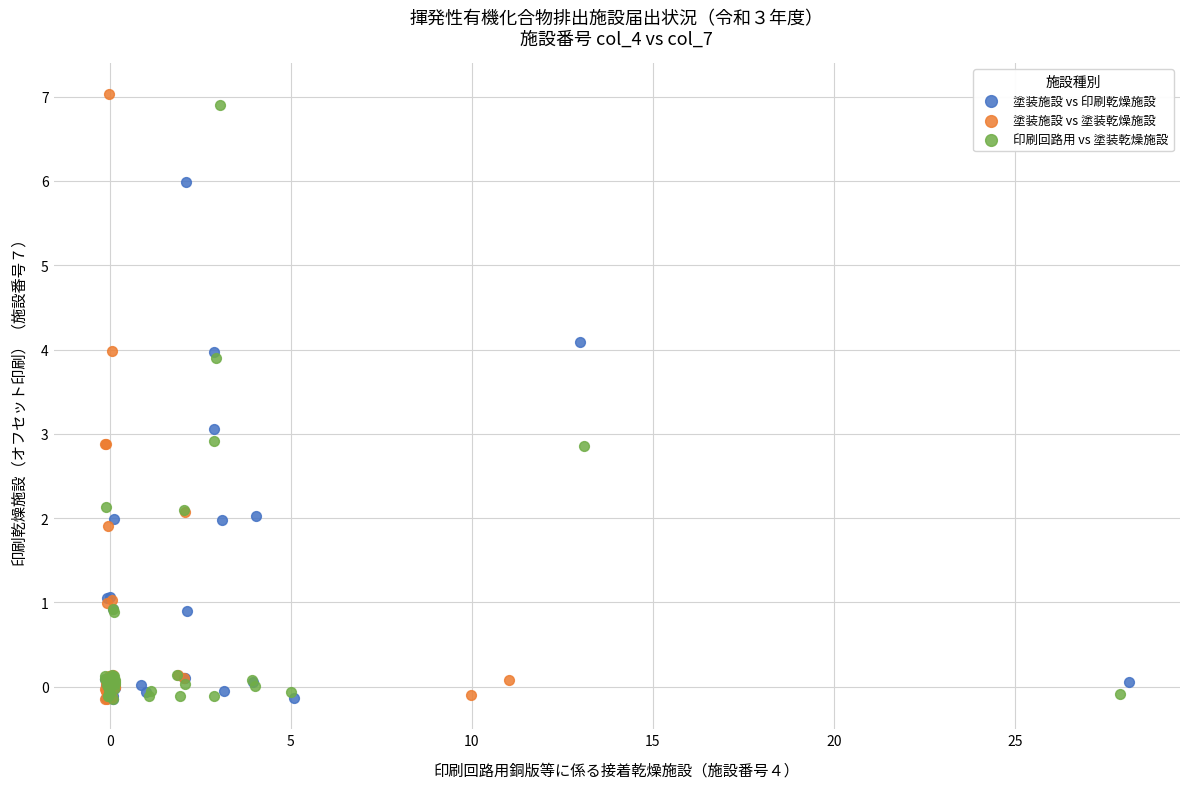

Which series has the largest Y range (max minus min)?

塗装施設 vs 塗装乾燥施設